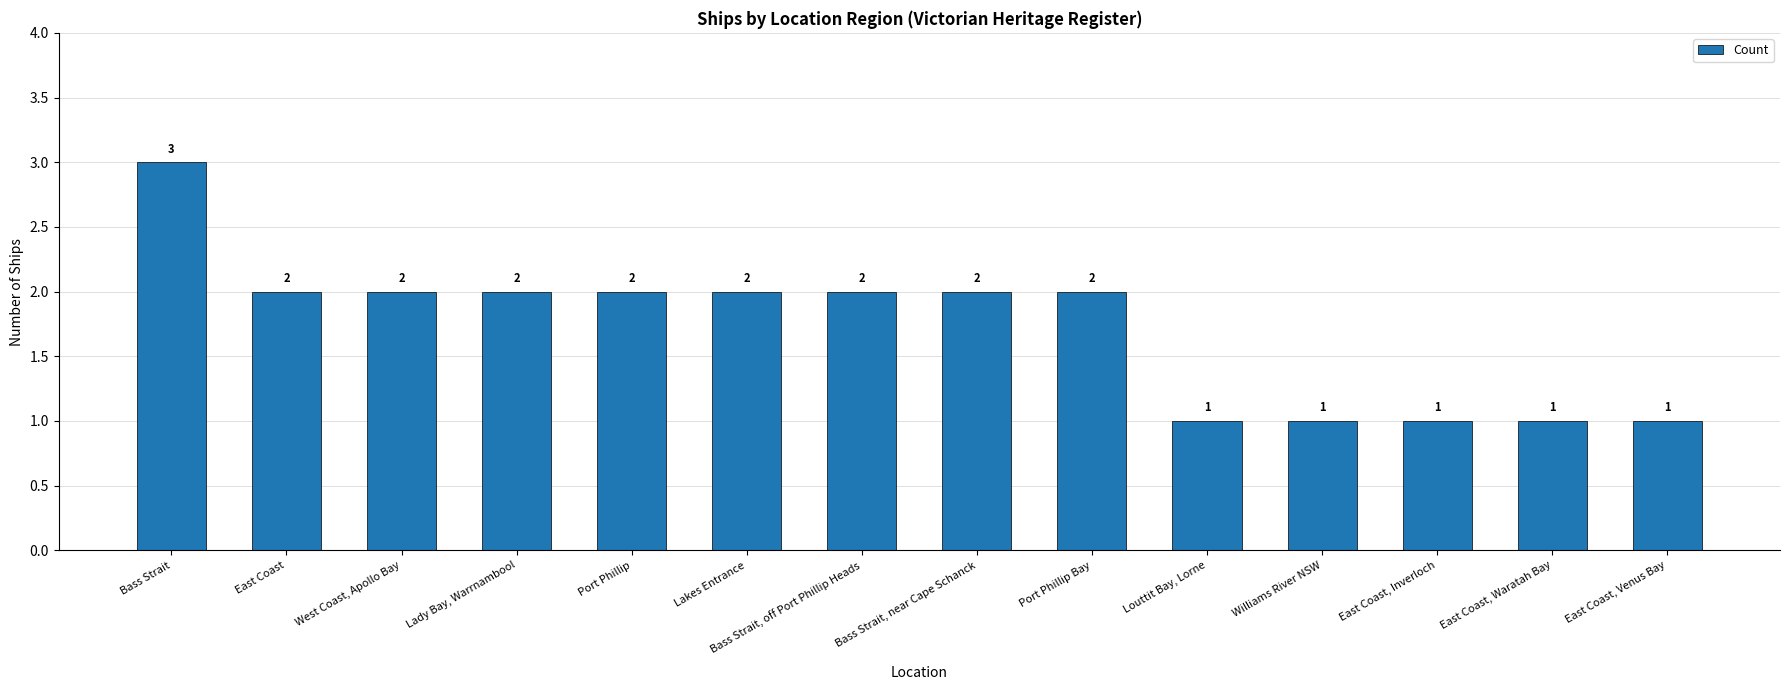

Where does the data first go above 2?

Bass Strait